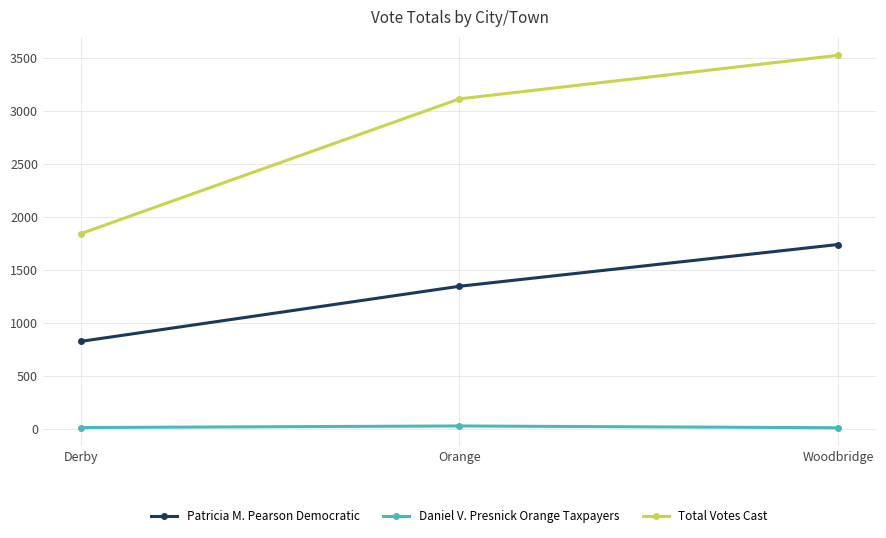

What is the difference between the maximum and minimum values in the Total Votes Cast series?

1683